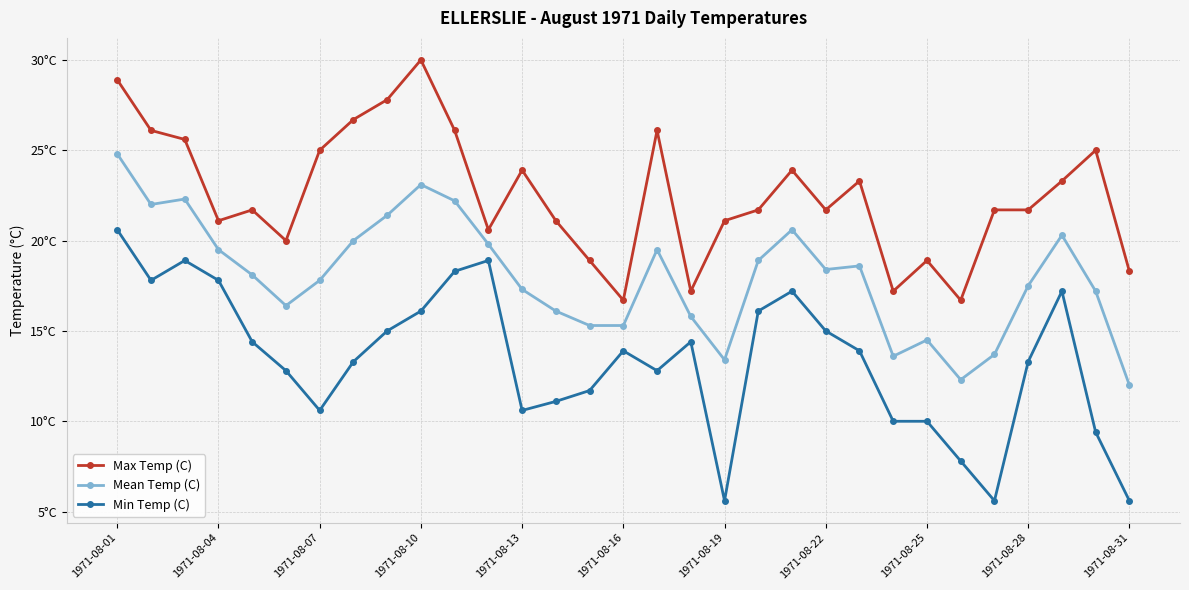

True or false: Min Temp (C) has more than 0 points higher than both neighbors.

True